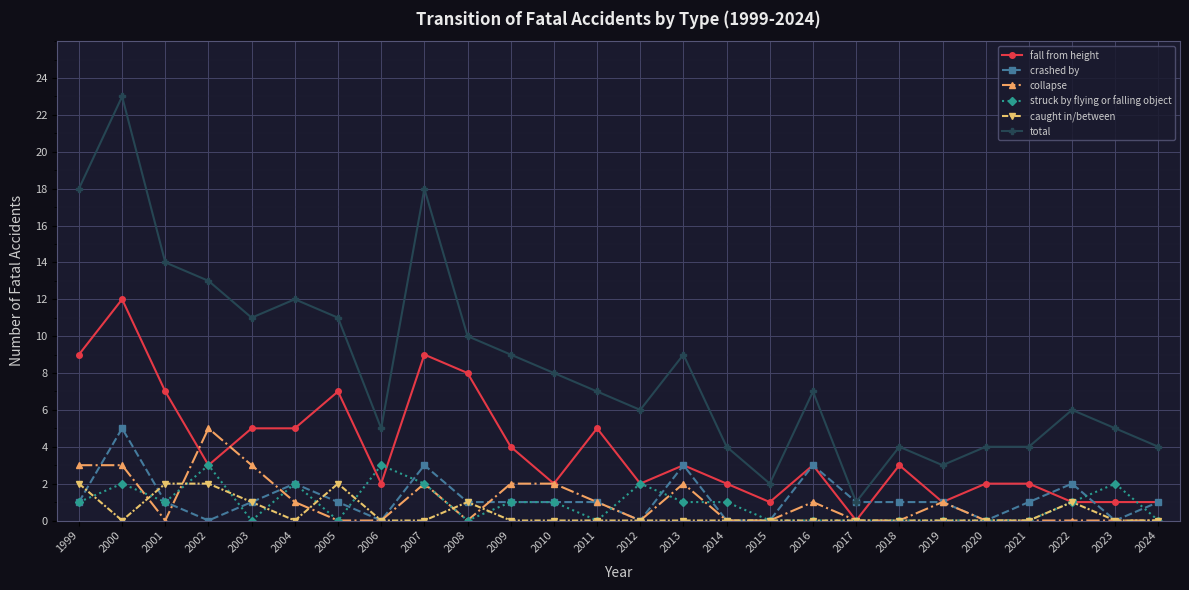

What is the total value across all series at 2008?

20